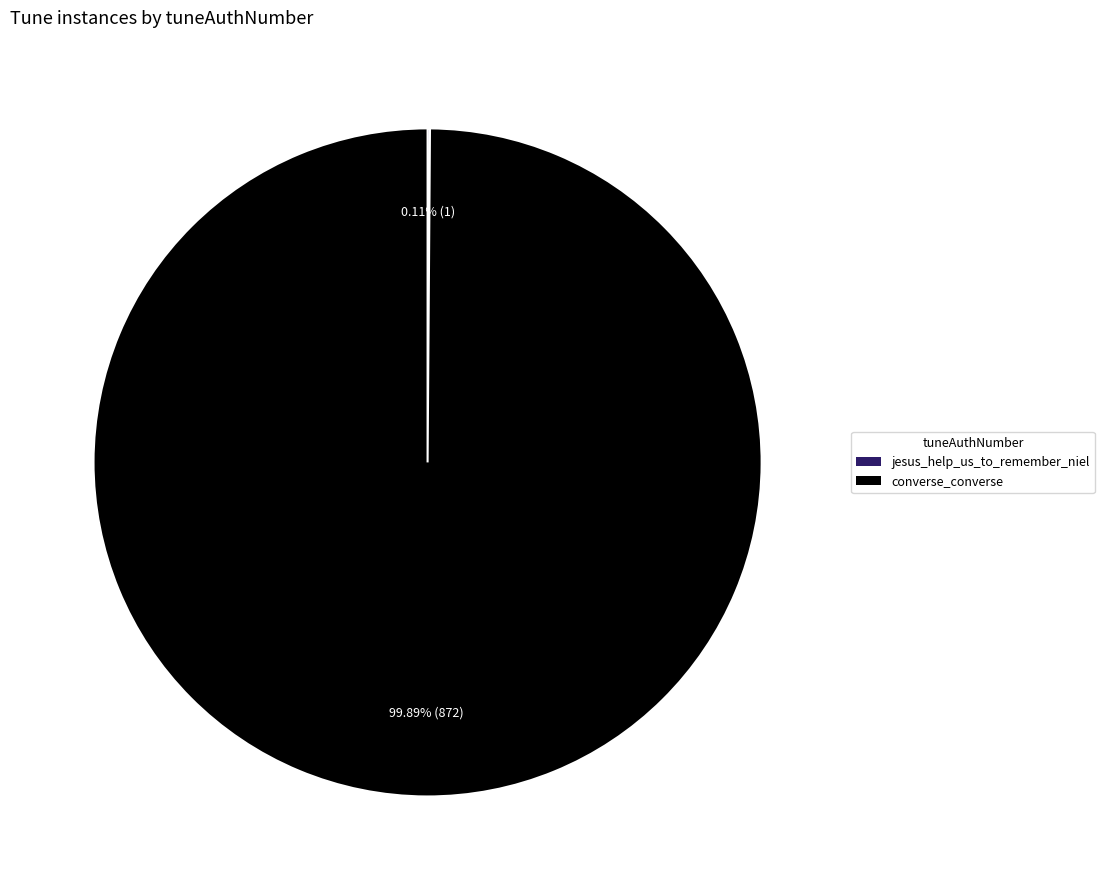

To the nearest percent, what is the difference between the largest and smallest slice percentages?

100%